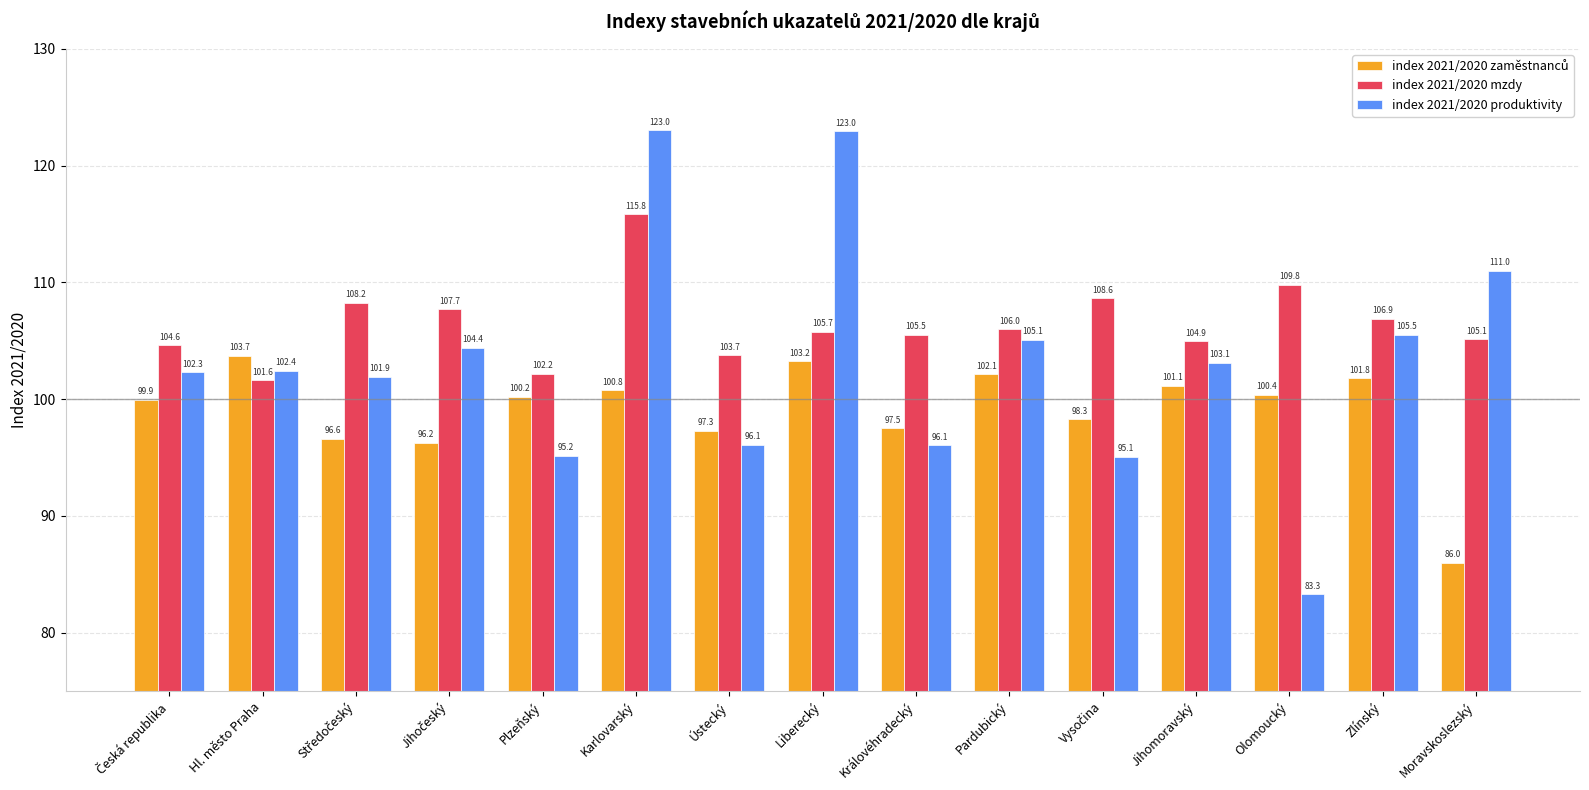

What position from the right is Ústecký?

9